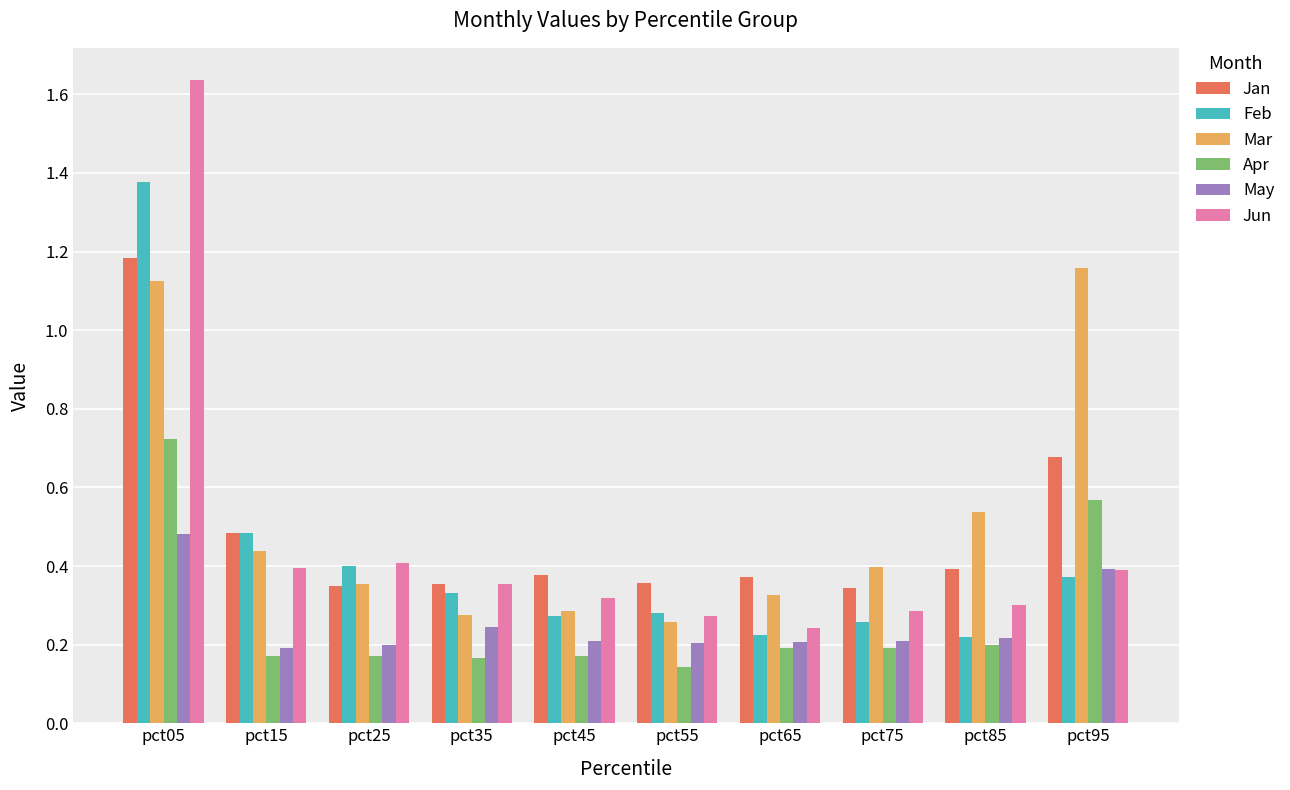

Are the bars grouped side by side (vs. stacked)?

Yes